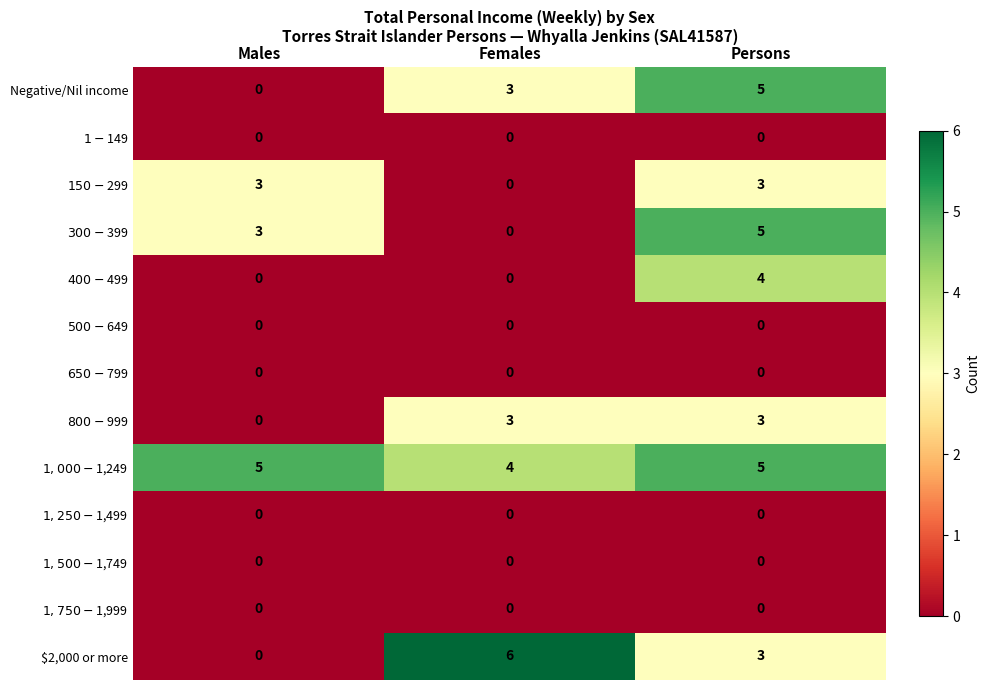

What is the difference between the second highest and minimum values in the Negative/Nil income series?

3